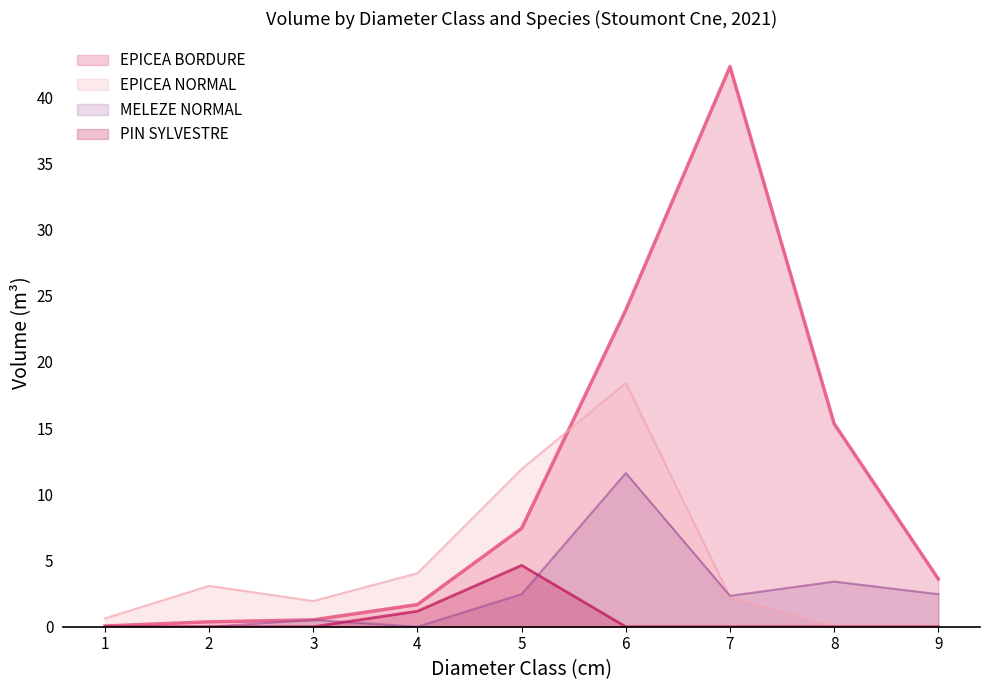

What is the lowest value of the EPICEA BORDURE series?

0.1